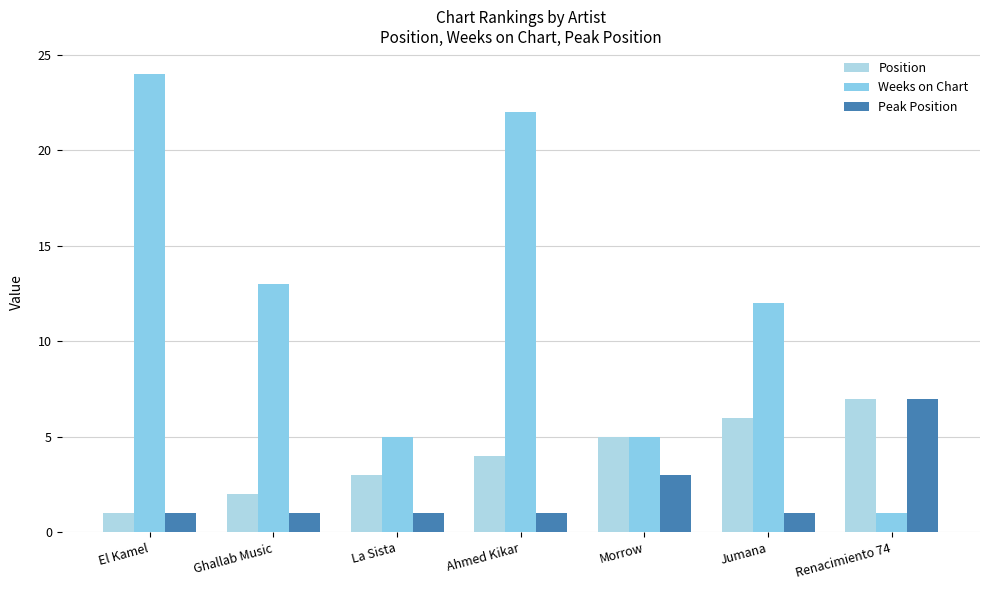

Reading right to left, list all the values displayed in this chart.

Position: 7	6	5	4	3	2	1
Weeks on Chart: 1	12	5	22	5	13	24
Peak Position: 7	1	3	1	1	1	1